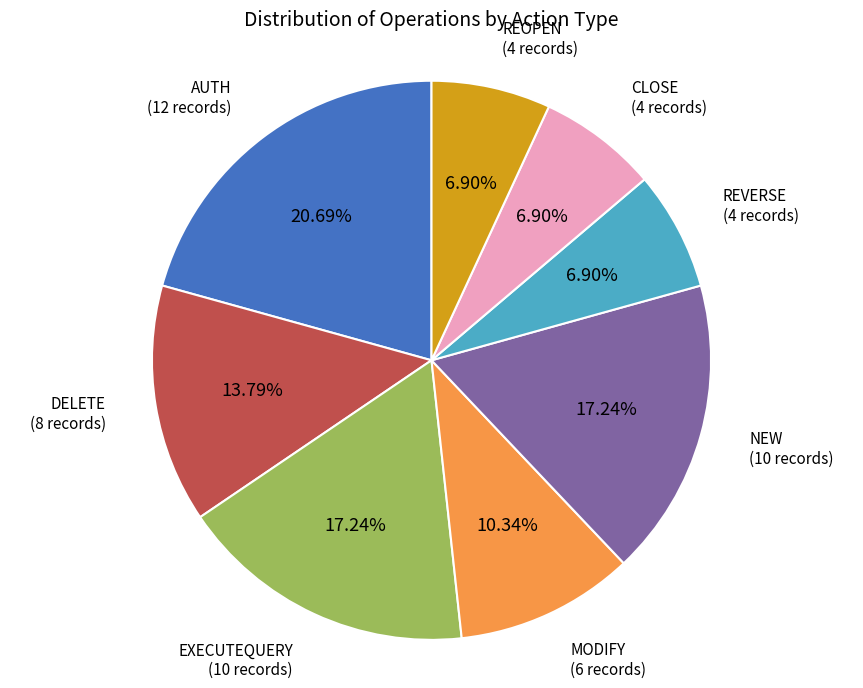

Is the sum of CLOSE and EXECUTEQUERY greater than half?

No